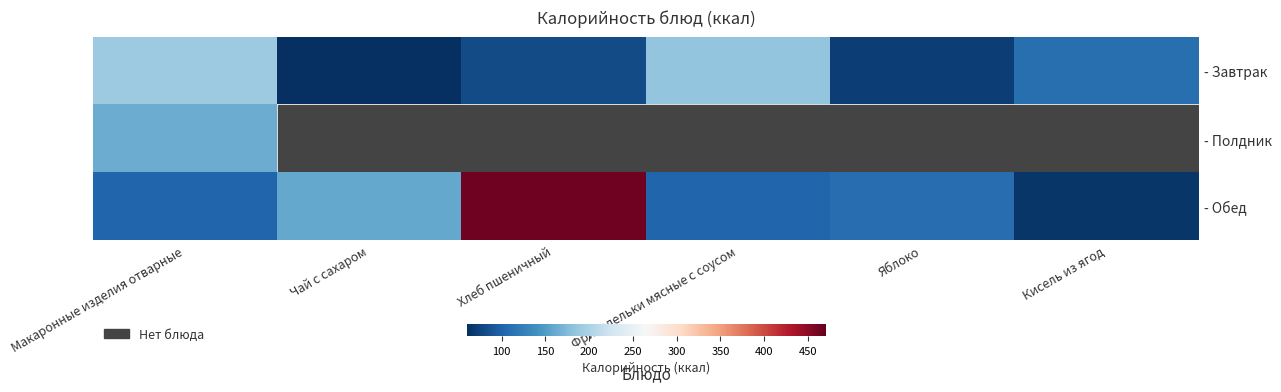

What is the spread (max minus min) of values at Кисель из ягод?

111.0